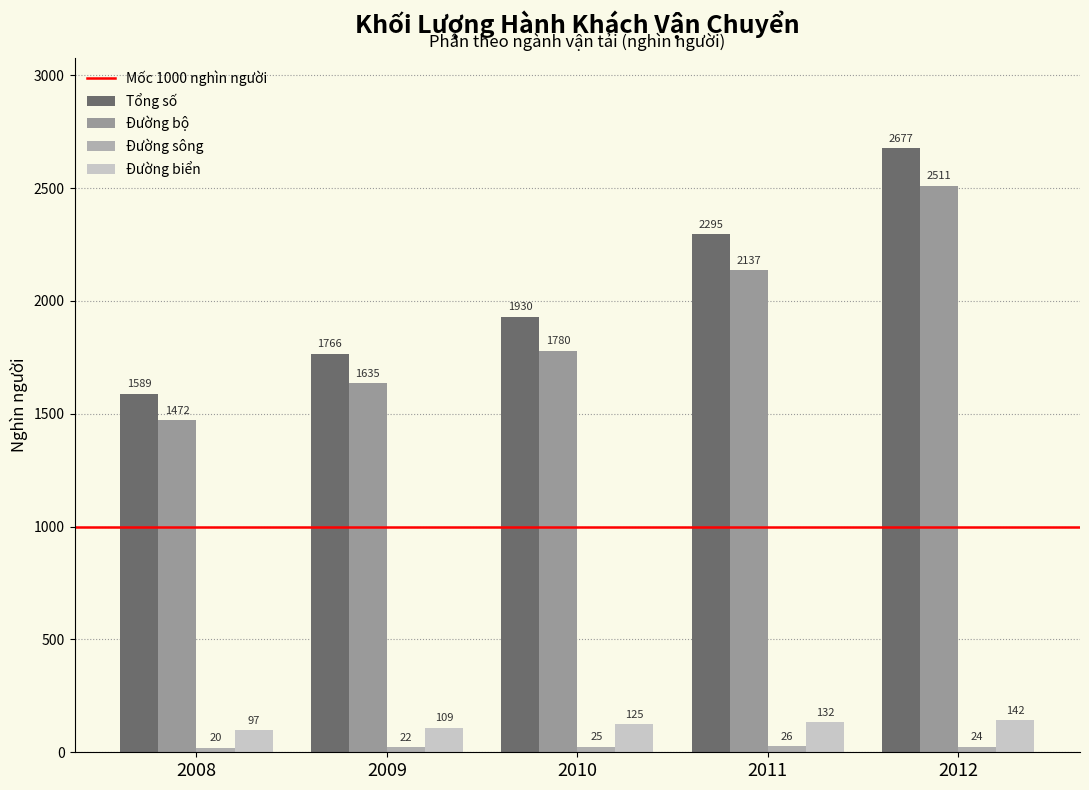

Does the chart contain any negative values?

No